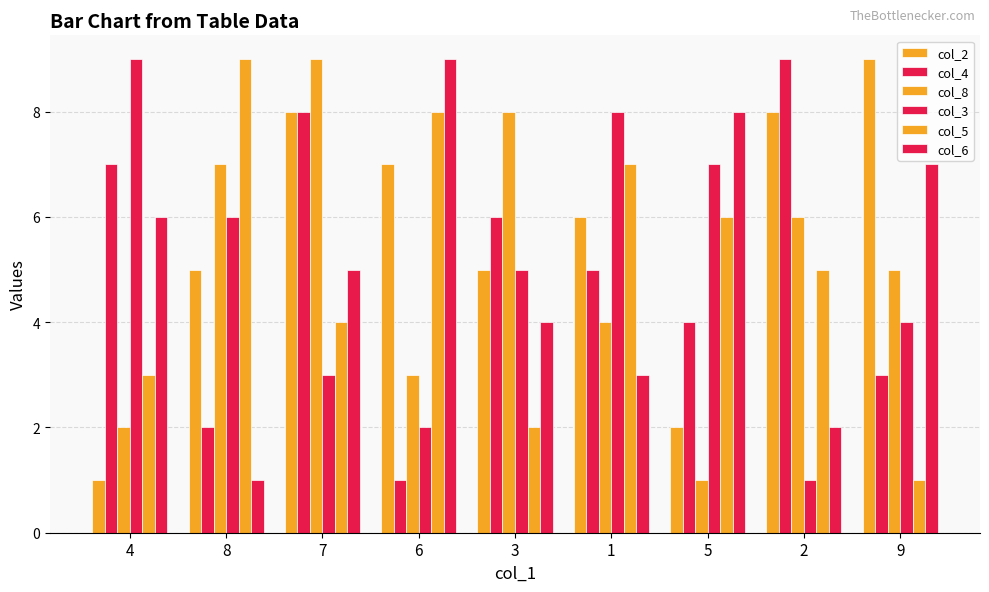

The value of col_2 at 8 is 9. True or false?

False